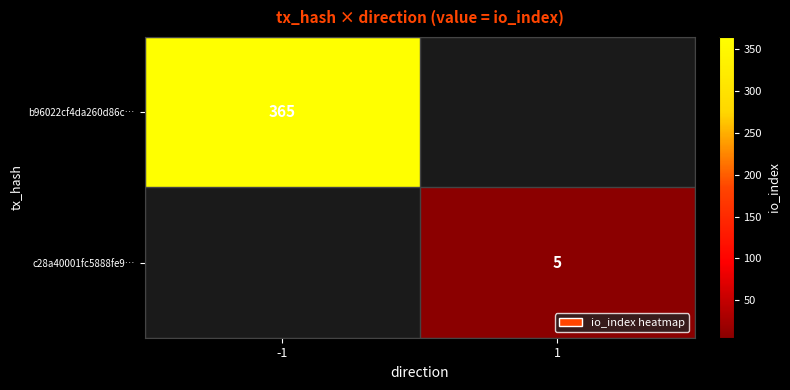

True or false: b96022cf4da260d86c… has a value of 365 at -1.

True